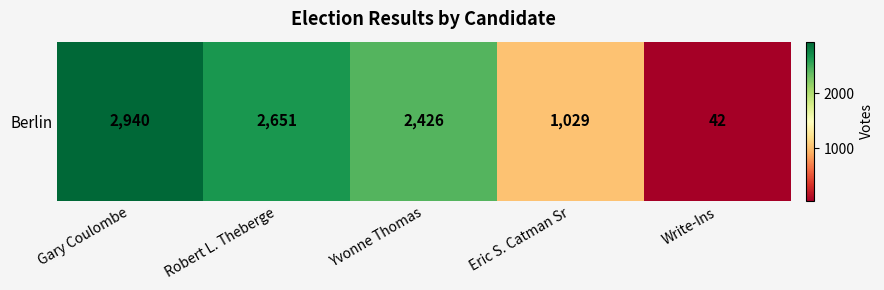

What is the ratio of the value at Robert L. Theberge to the value at Write-Ins?

63.1